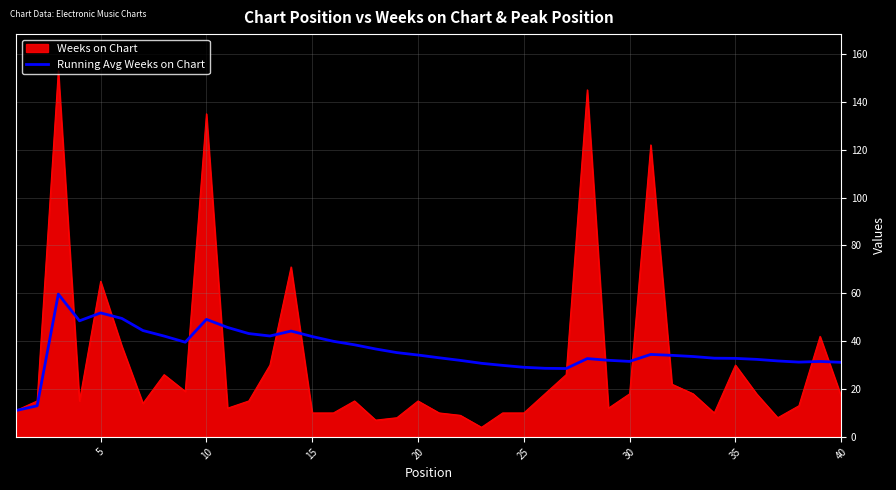

Which series has the widest spread of values?

Weeks on Chart